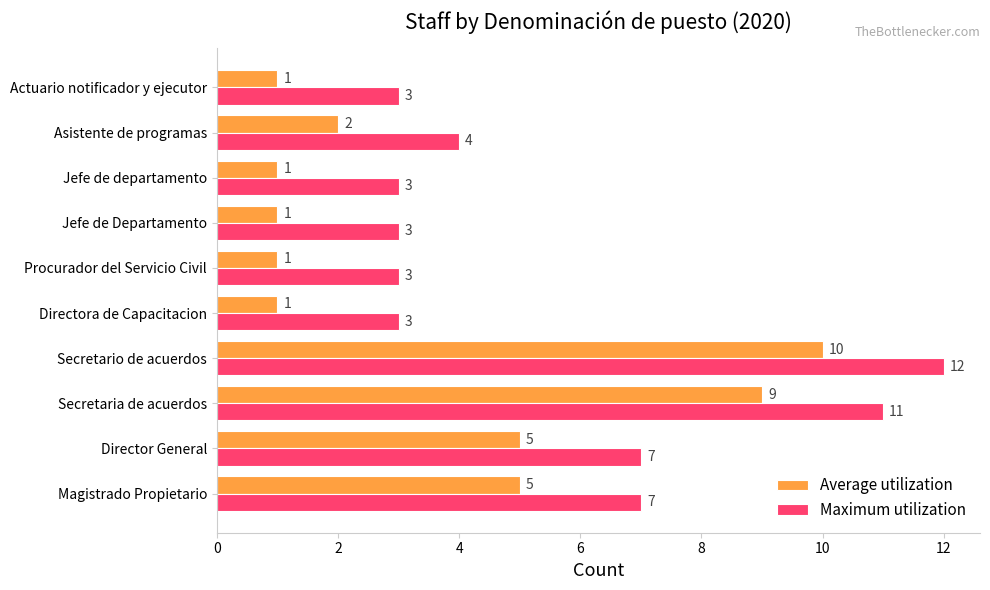

The Maximum utilization series shows 4 at Directora de Capacitacion. True or false?

False